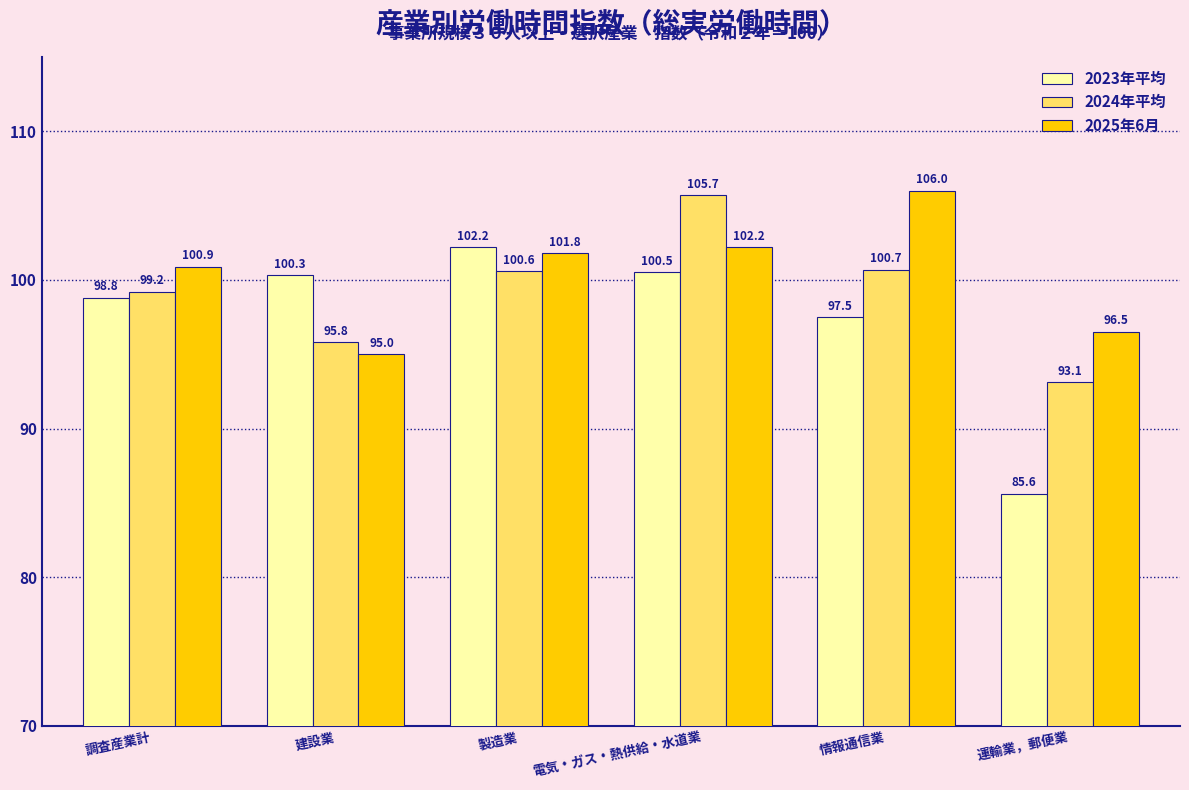

What is the sum of all 2025年6月 values?

602.4